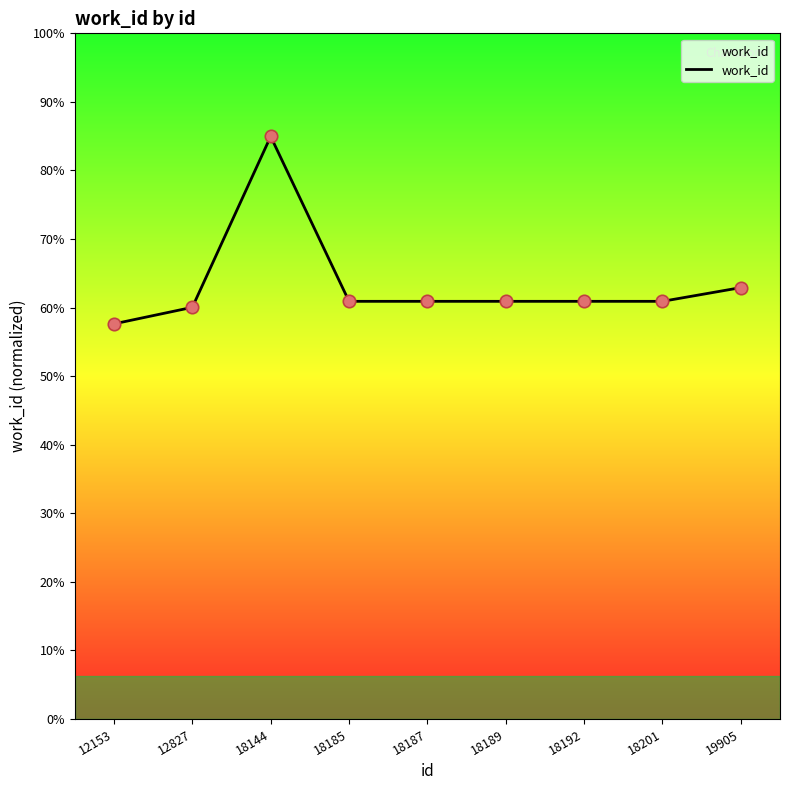

Which has a higher value, 12153 or 18187?

18187